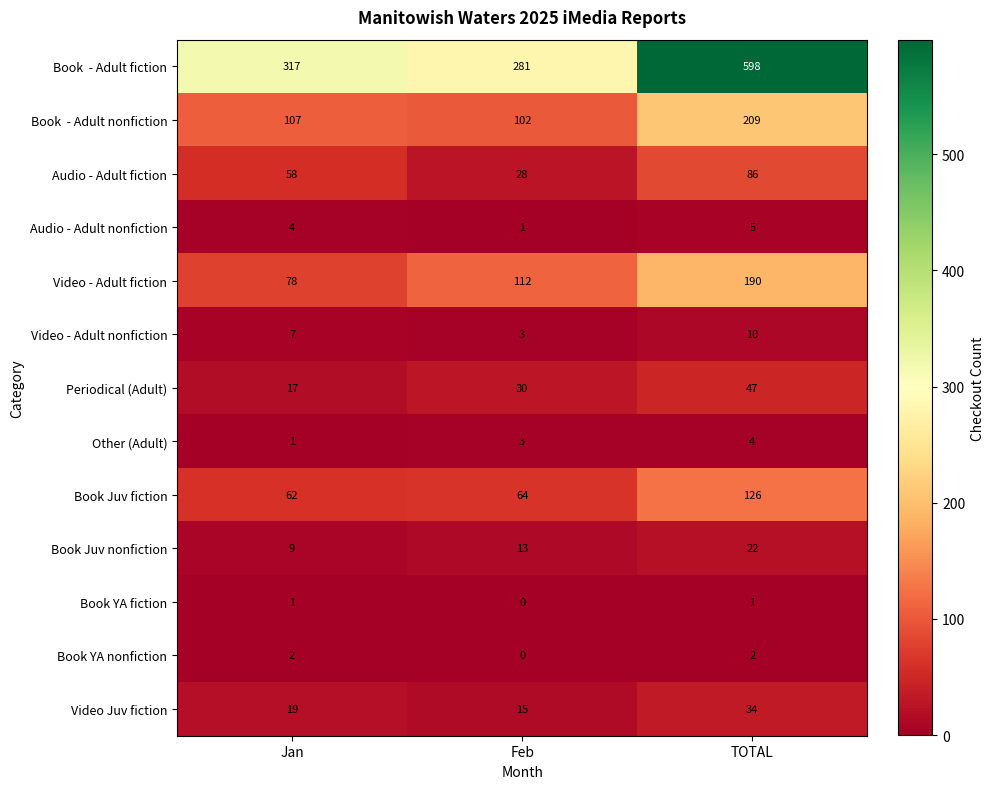

Is it true that Video Juv fiction equals 15 at Feb?

True